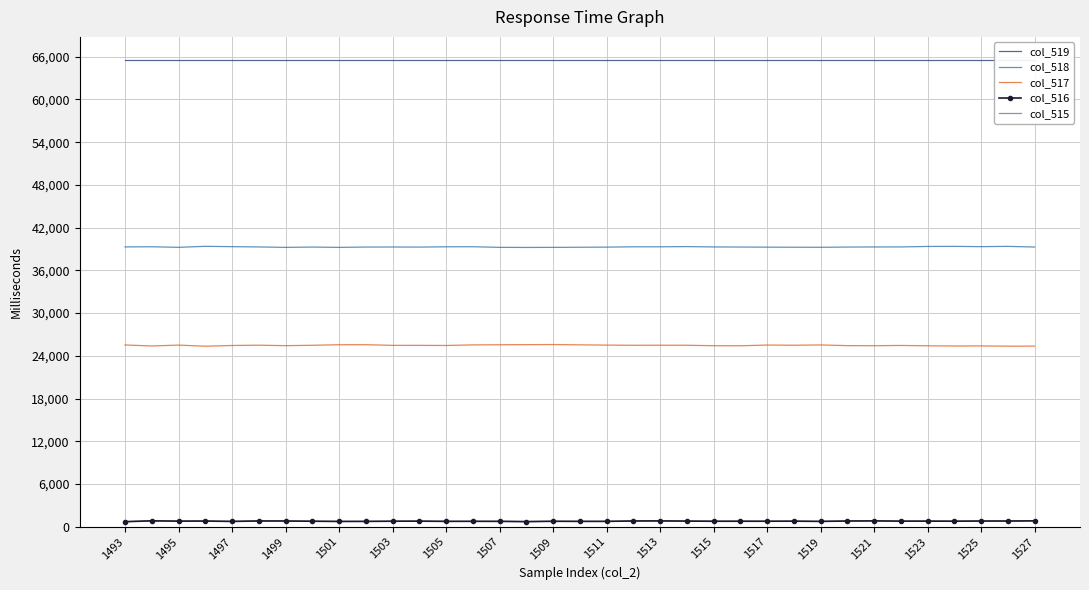

True or false: col_517 and col_518 cross at least once.

False